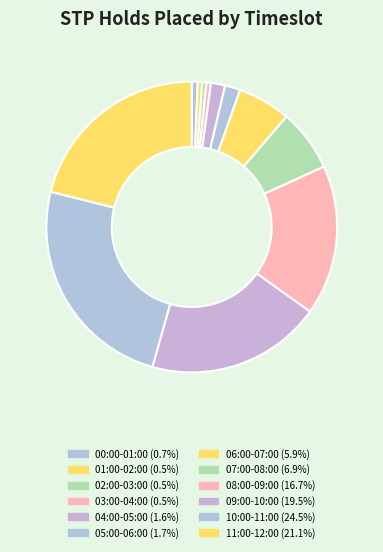

Is there any slice that represents more than half of the pie?

No